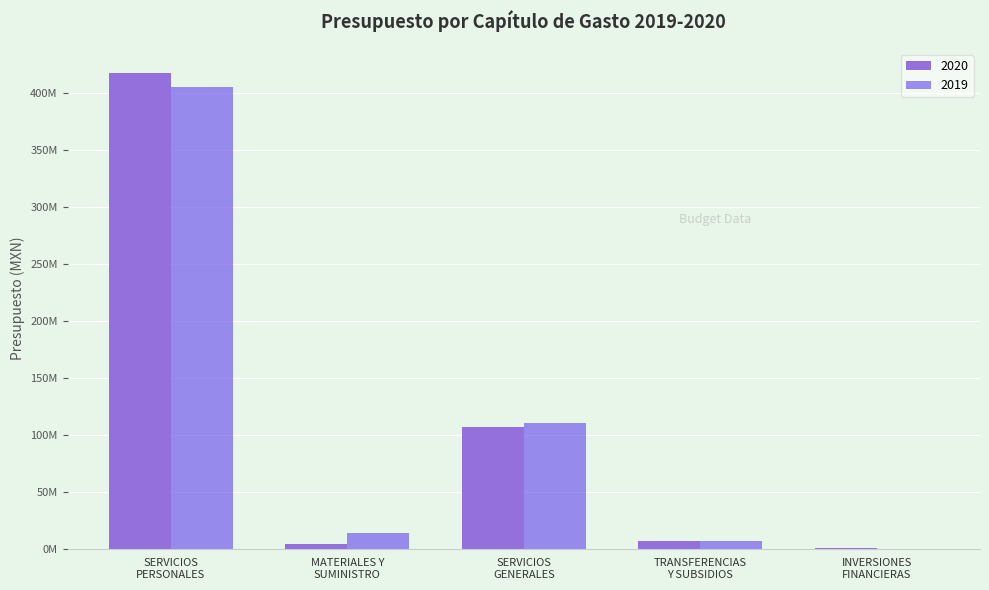

Are the bars horizontal?

No